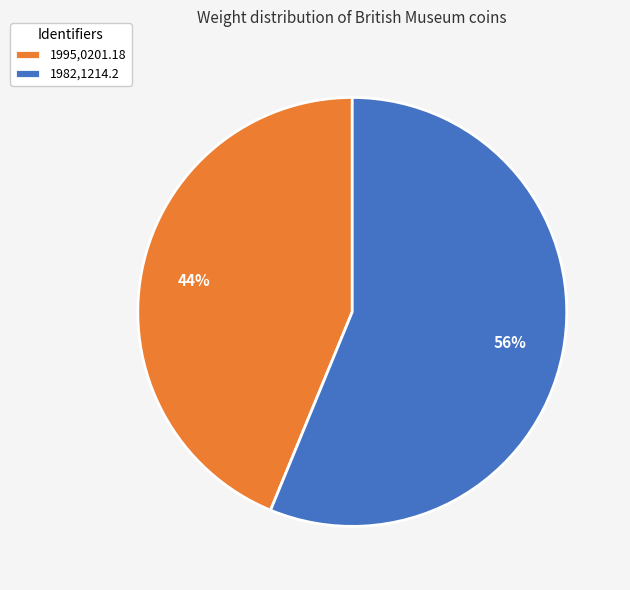

Combined, do 1982,1214.2 and 1995,0201.18 account for over 50%?

Yes